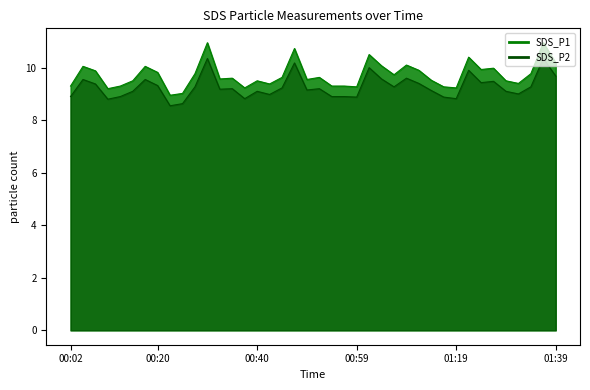

At how many categories does at least one series exceed 10?

10